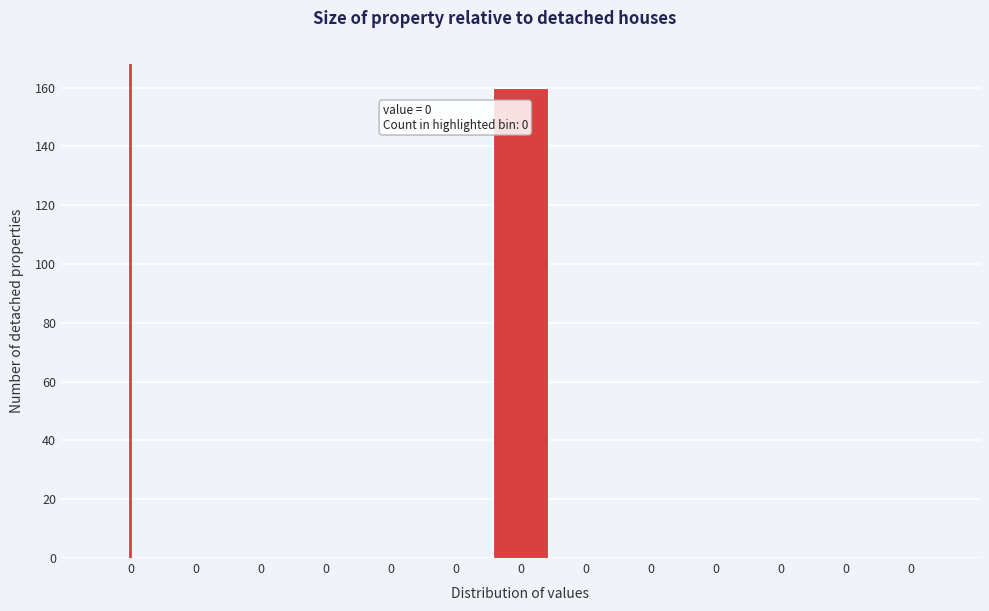

Are the bars horizontal?

No